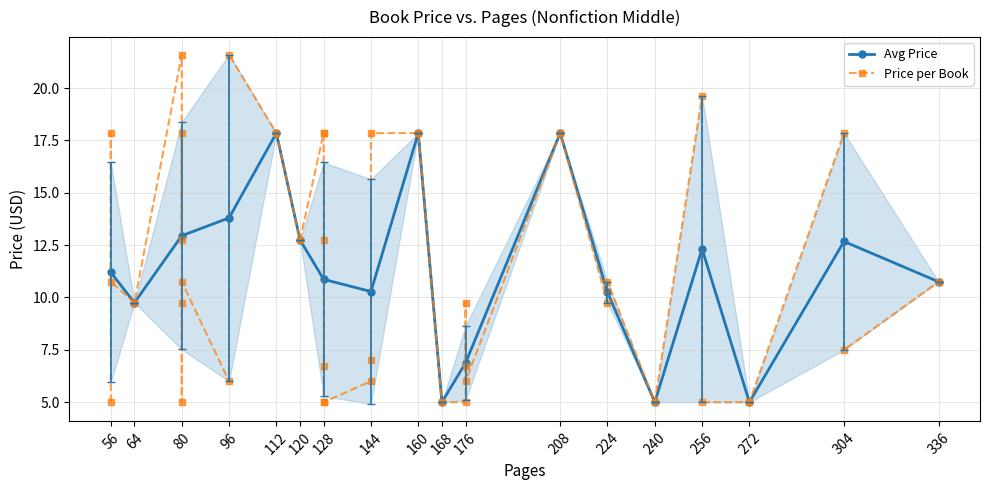

What is the value of the Avg Price point at the 4th from the left?

13.8